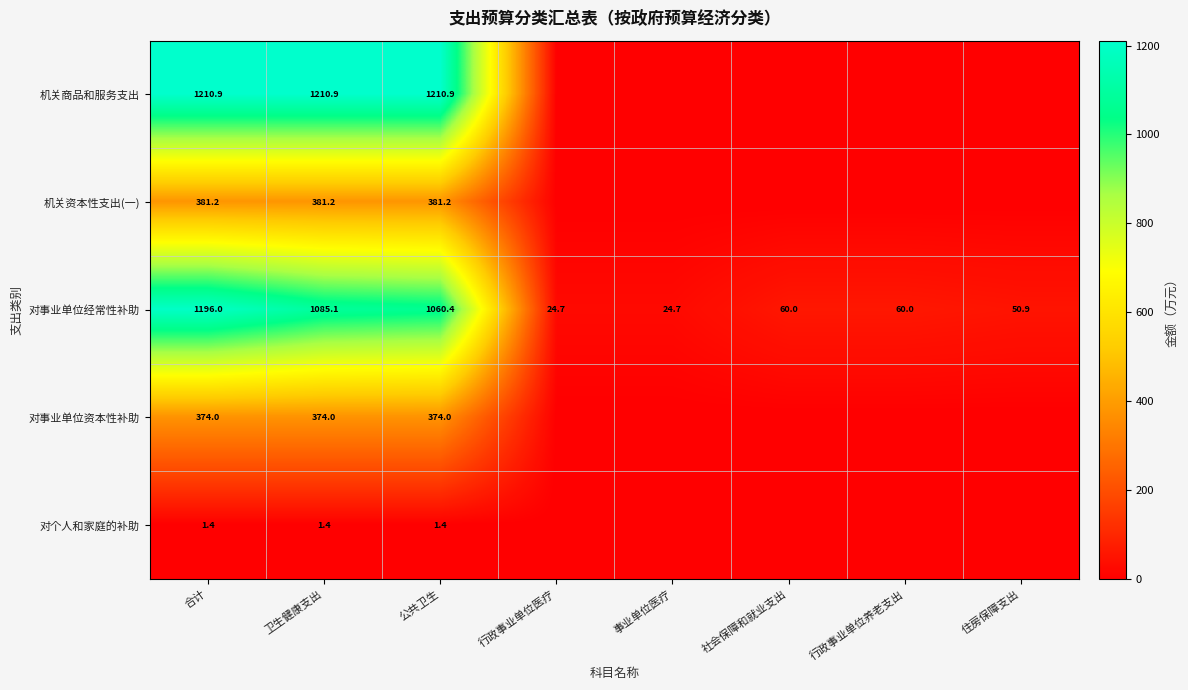

Is it true that 对事业单位经常性补助 equals 78.9 at 社会保障和就业支出?

False